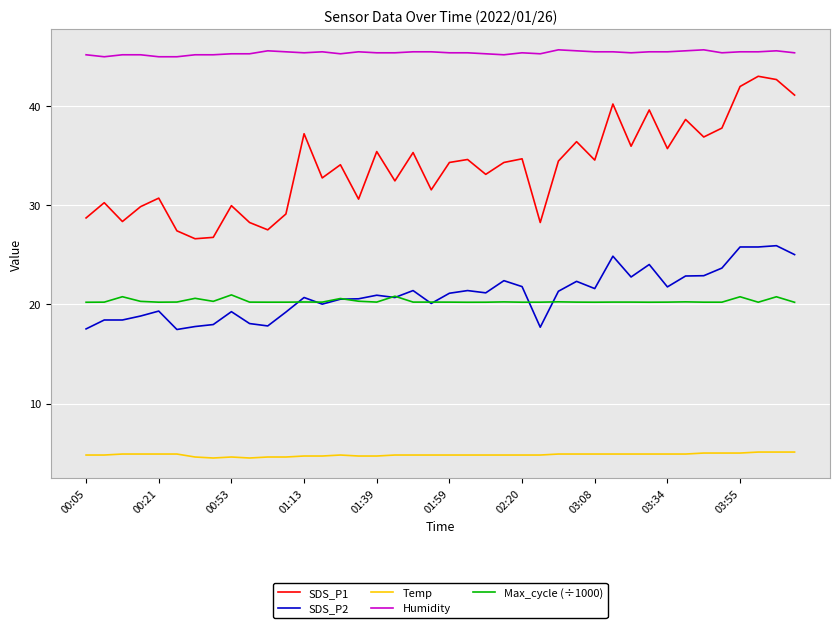

True or false: SDS_P2 and Humidity intersect in this chart.

False